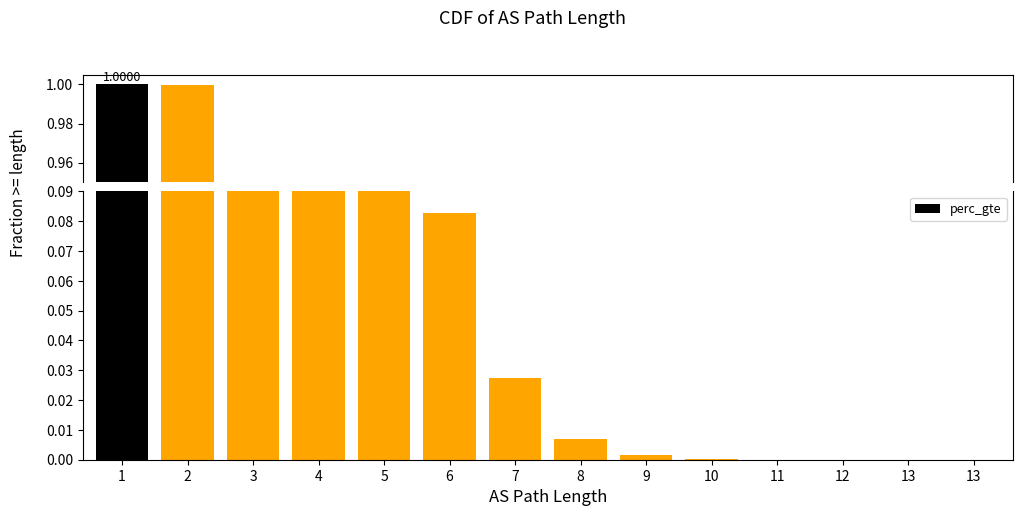

Rank the categories by value from lowest to highest.

13, 13, 12, 11, 10, 9, 8, 7, 6, 5, 4, 3, 2, 1